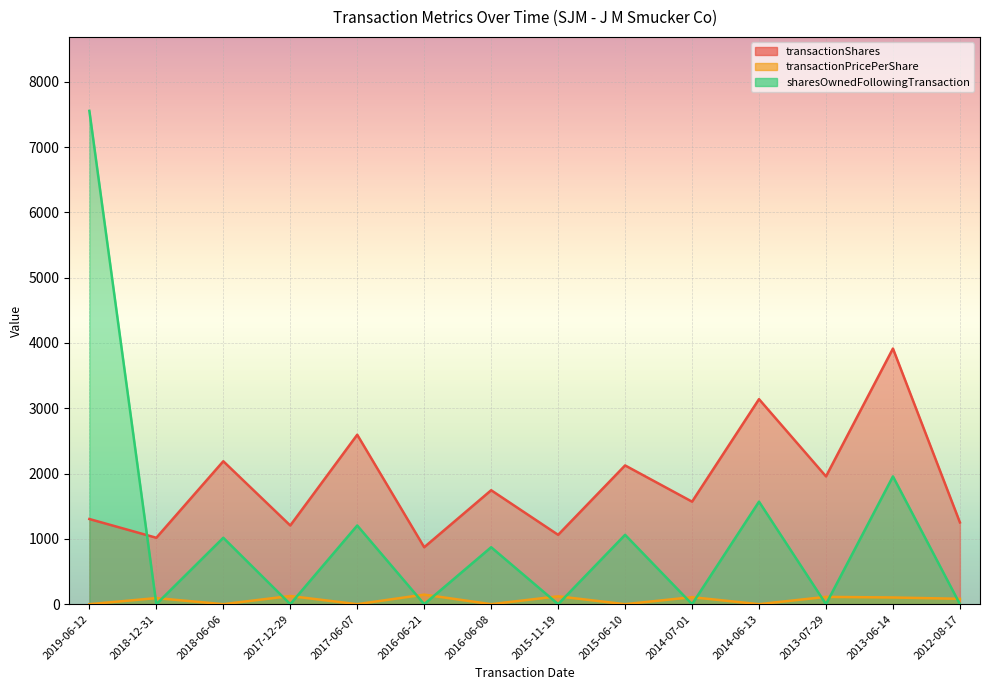

Reading left to right, list all the values displayed in this chart.

transactionShares: 2019-06-12=1304.0	2018-12-31=1017.0	2018-06-06=2189.0	2017-12-29=1205.0	2017-06-07=2595.0	2016-06-21=872.0	2016-06-08=1745.0	2015-11-19=1062.0	2015-06-10=2125.0	2014-07-01=1570.0	2014-06-13=3140.0	2013-07-29=1957.0	2013-06-14=3915.0	2012-08-17=1252.0
transactionPricePerShare: 2019-06-12=0.0	2018-12-31=93.0	2018-06-06=0.0	2017-12-29=124.5	2017-06-07=0.0	2016-06-21=146.0	2016-06-08=0.0	2015-11-19=120.0	2015-06-10=0.0	2014-07-01=107.0	2014-06-13=0.0	2013-07-29=111.6	2013-06-14=102.4	2012-08-17=82.0
sharesOwnedFollowingTransaction: 2019-06-12=7555.0	2018-12-31=0.0	2018-06-06=1017.0	2017-12-29=0.0	2017-06-07=1205.0	2016-06-21=0.0	2016-06-08=872.0	2015-11-19=0.0	2015-06-10=1062.0	2014-07-01=0.0	2014-06-13=1570.0	2013-07-29=0.0	2013-06-14=1957.0	2012-08-17=0.0